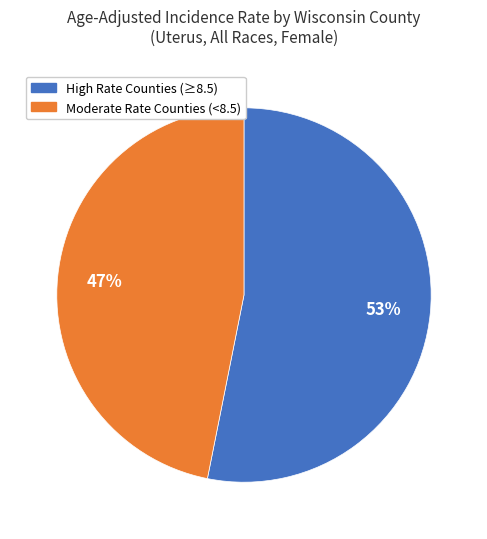

To the nearest percent, what is the average slice percentage?

50%